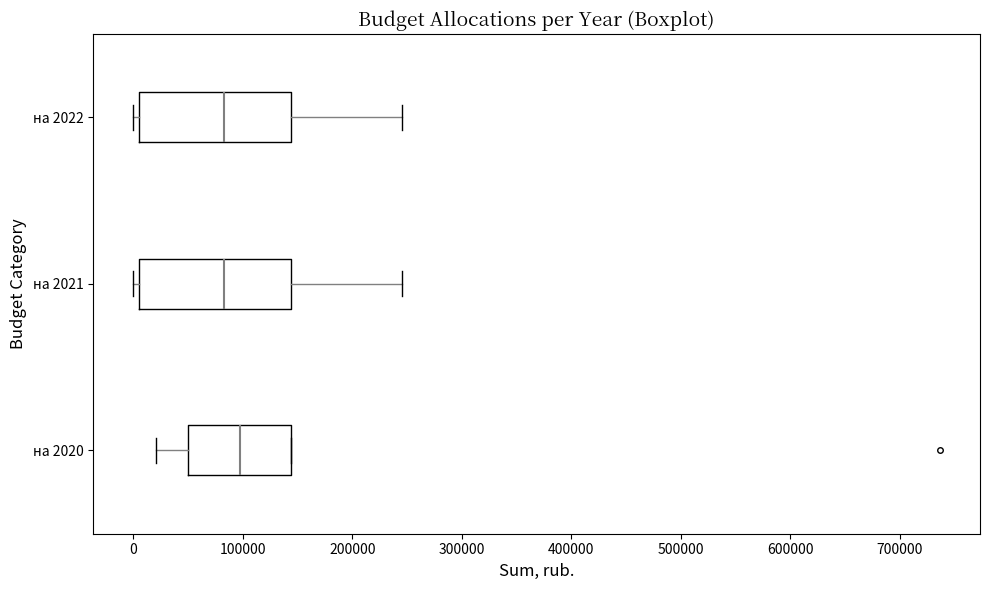

Where does the right whisker of the box for на 2021 end on the x-axis? The values are not printed on the chart, so give them approximately, as read against the axis.

240000